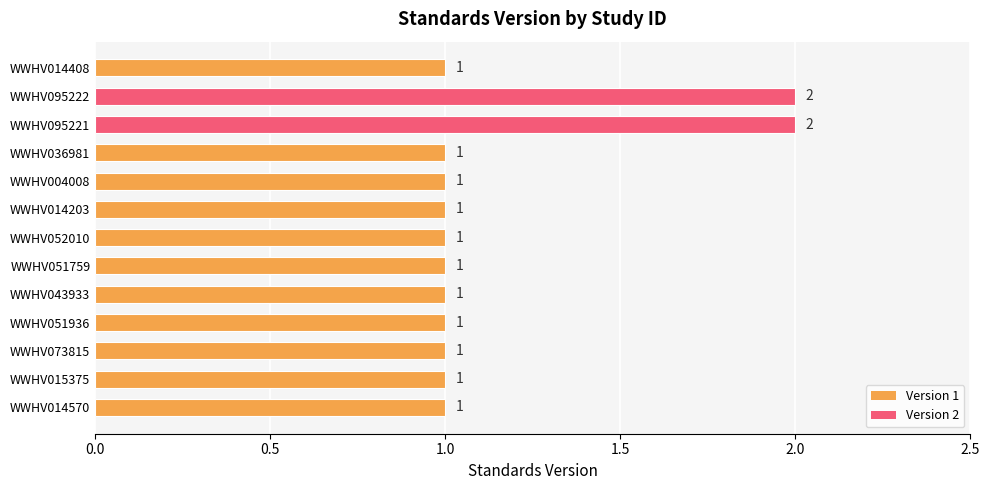

How many values are between 1 and 2?

13